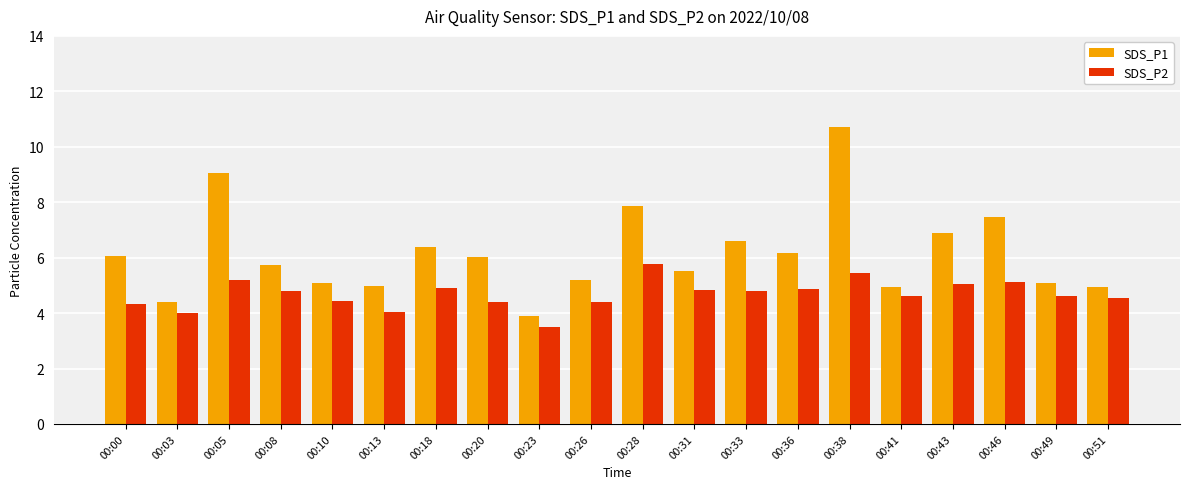

Does the chart contain stacked bars?

No